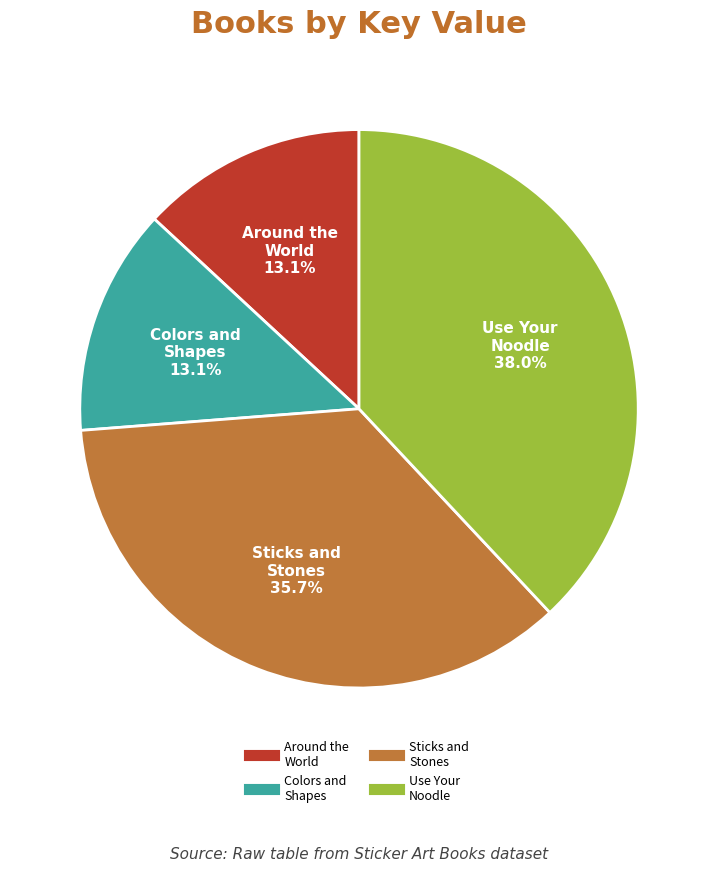

Is there any slice that represents more than half of the pie?

No